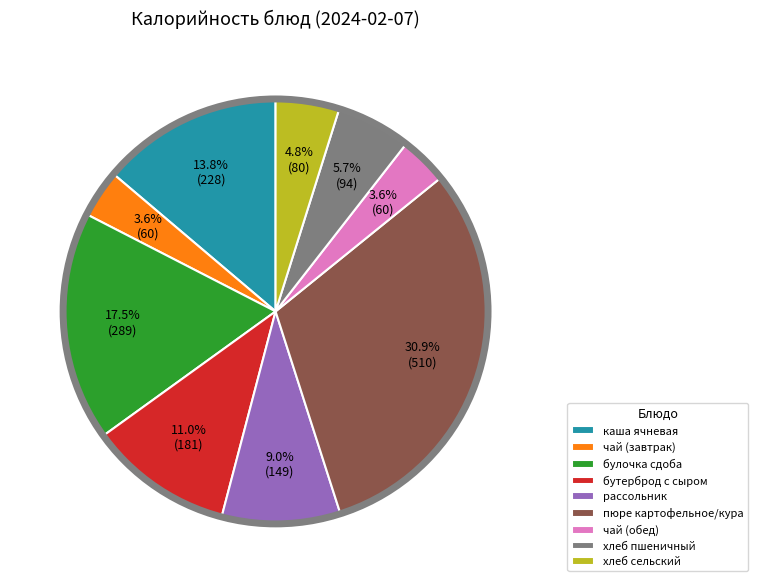

What is the largest slice in the pie chart?

пюре картофельное/кура